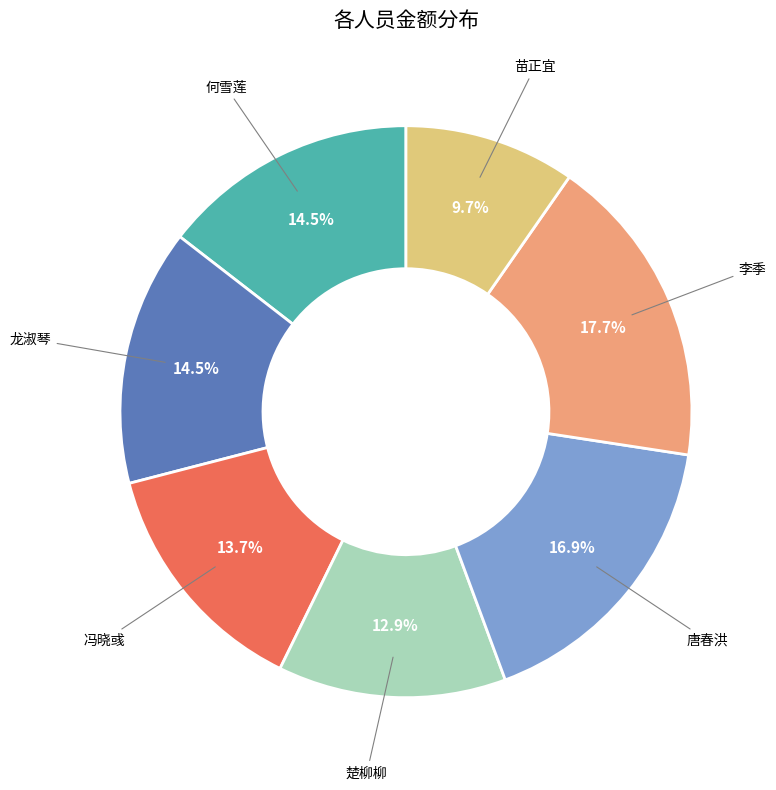

Count the number of slices in the pie.

7